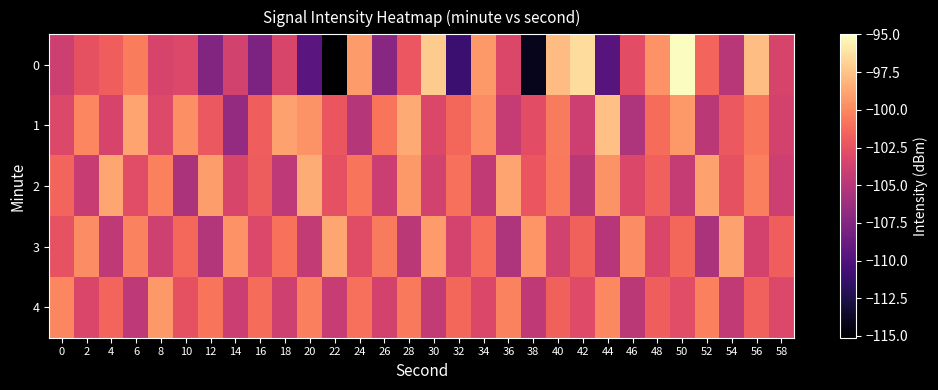

Which category has the lowest value across all series?

22